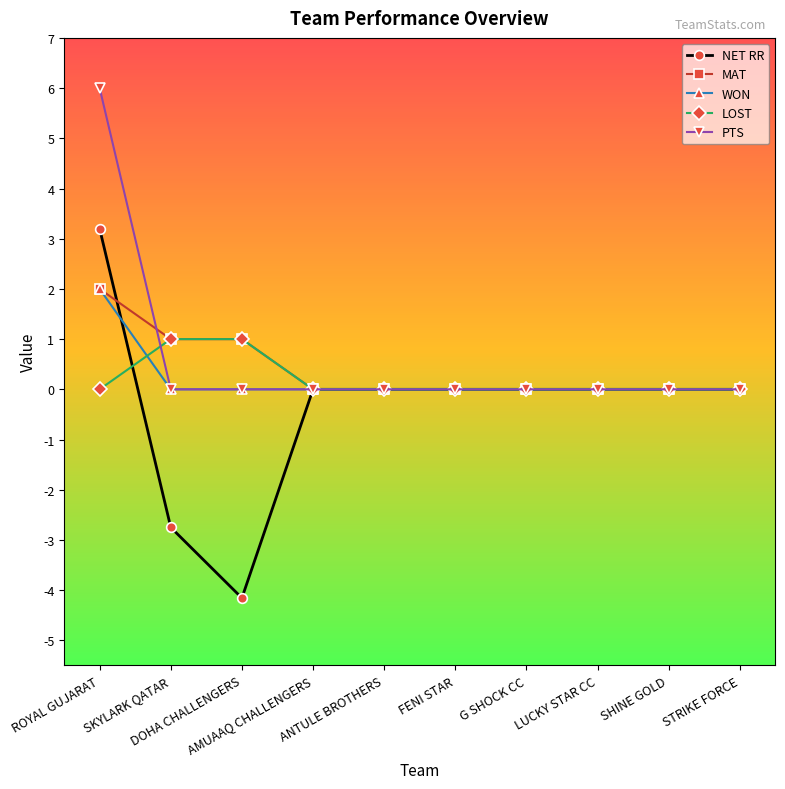

What position from the right is SHINE GOLD?

2